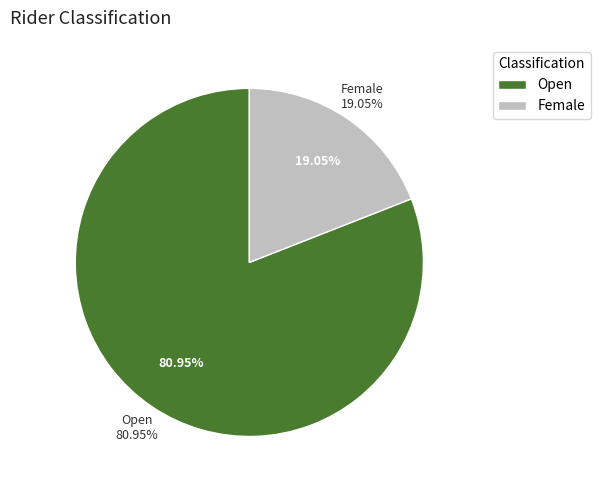

Which category has the biggest portion of the pie?

Open